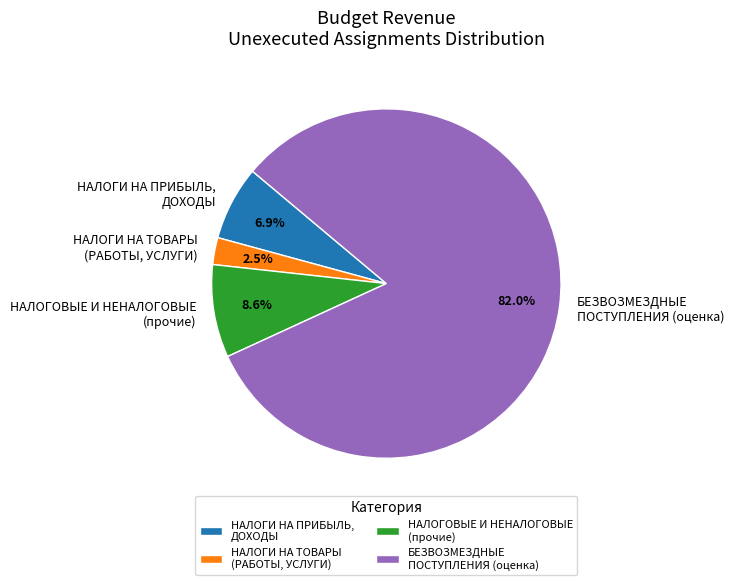

Which category accounts for the majority?

БЕЗВОЗМЕЗДНЫЕ ПОСТУПЛЕНИЯ (оценка)